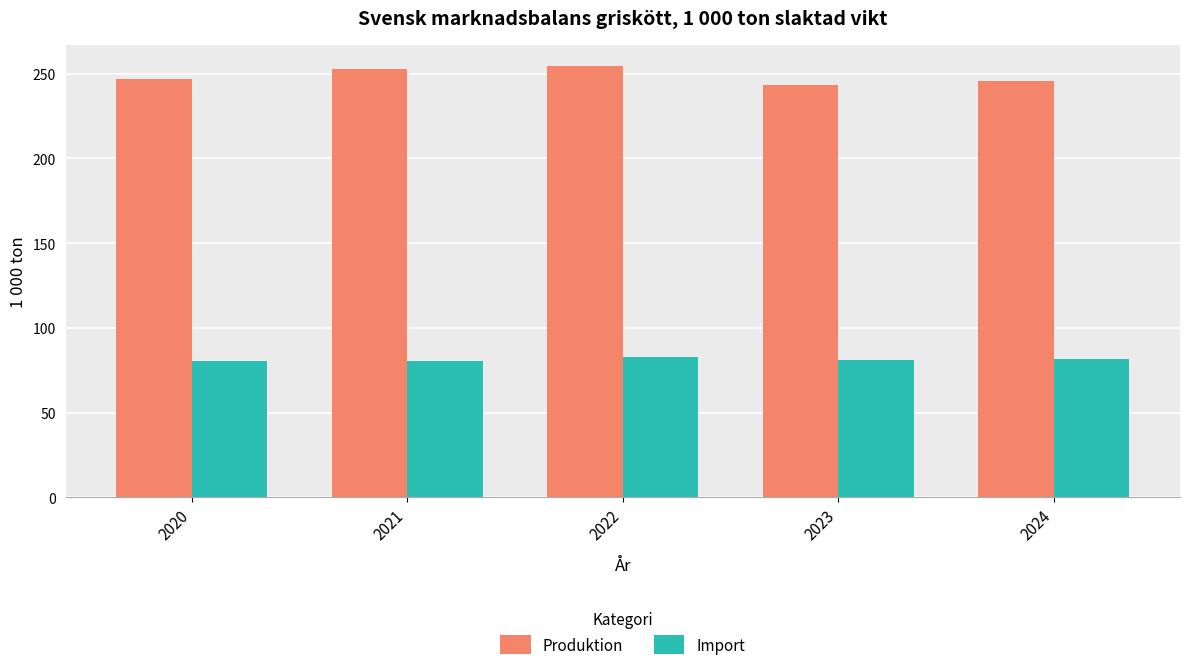

What is the value of the Import bar at the 5th from the left?

81.4